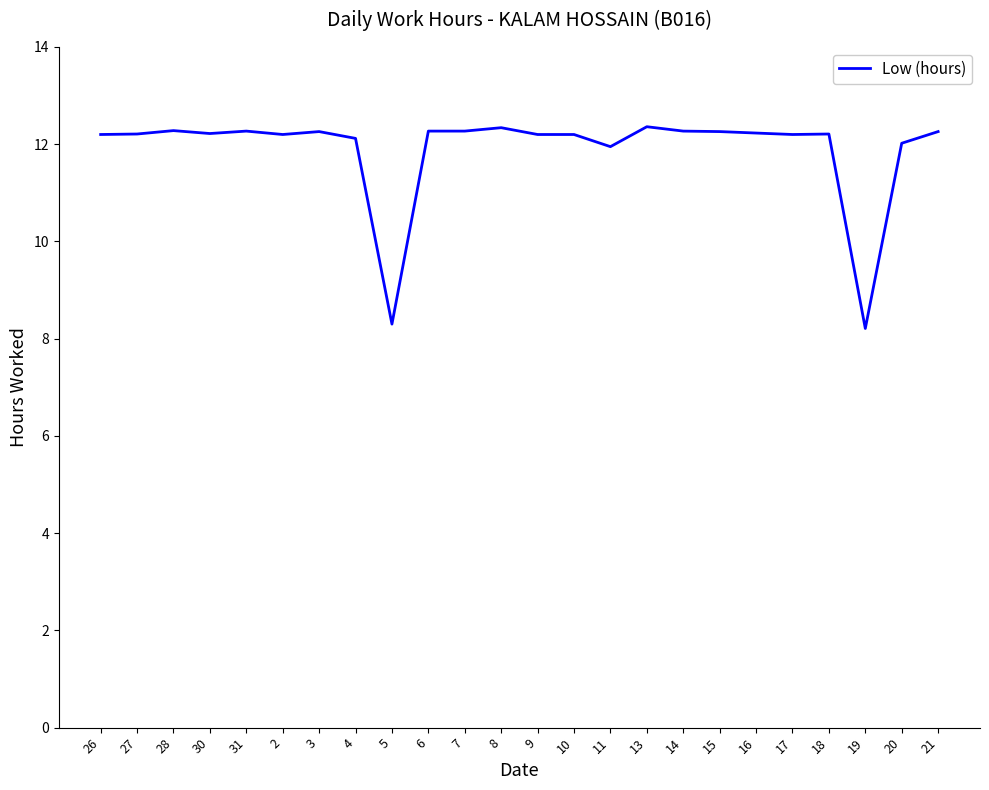

What is the maximum value shown in the chart?

12.4